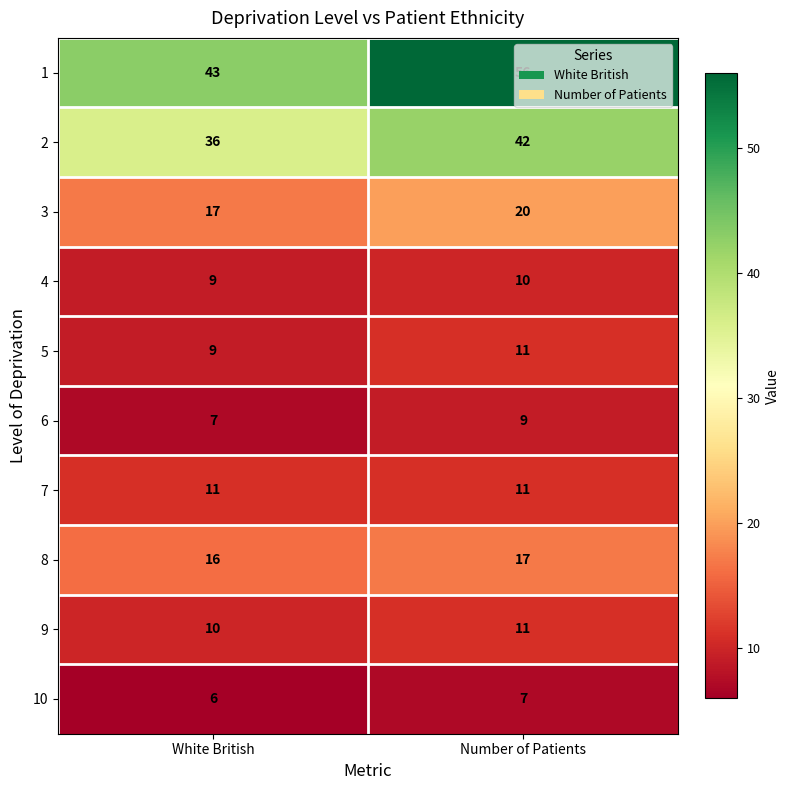

Which series has the largest total across all categories?

1